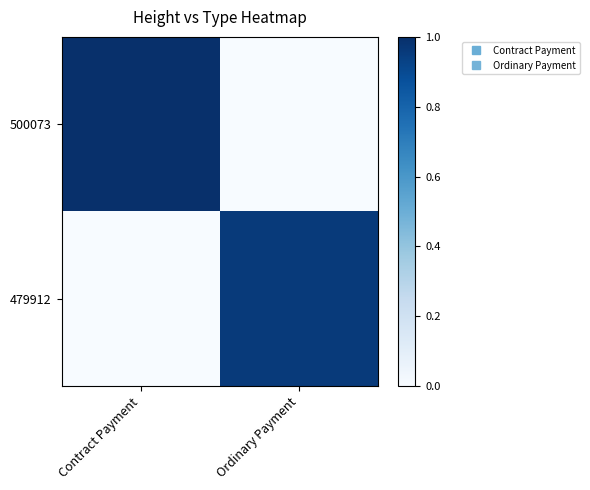

Reading right to left, list all the values displayed in this chart.

500073: Ordinary Payment=0.0	Contract Payment=1.0
479912: Ordinary Payment=1.0	Contract Payment=0.0